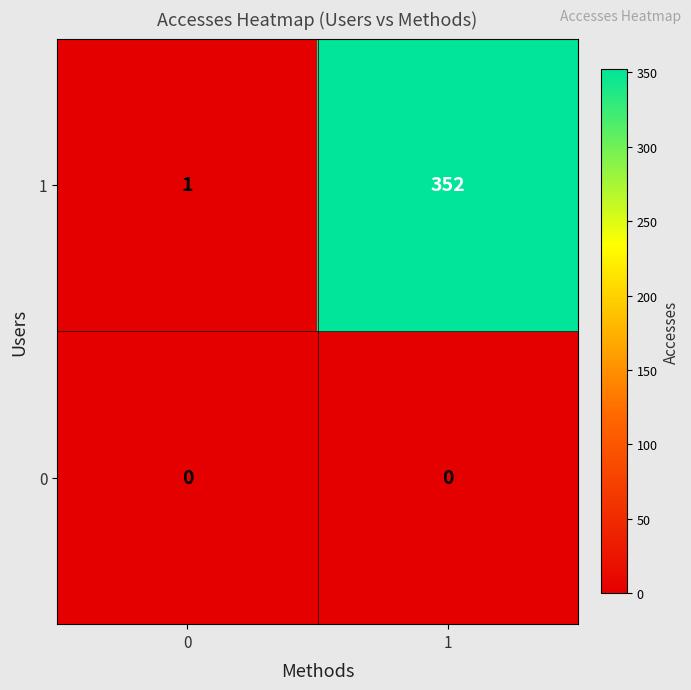

What is the difference between the maximum and minimum values in the 1 series?

351